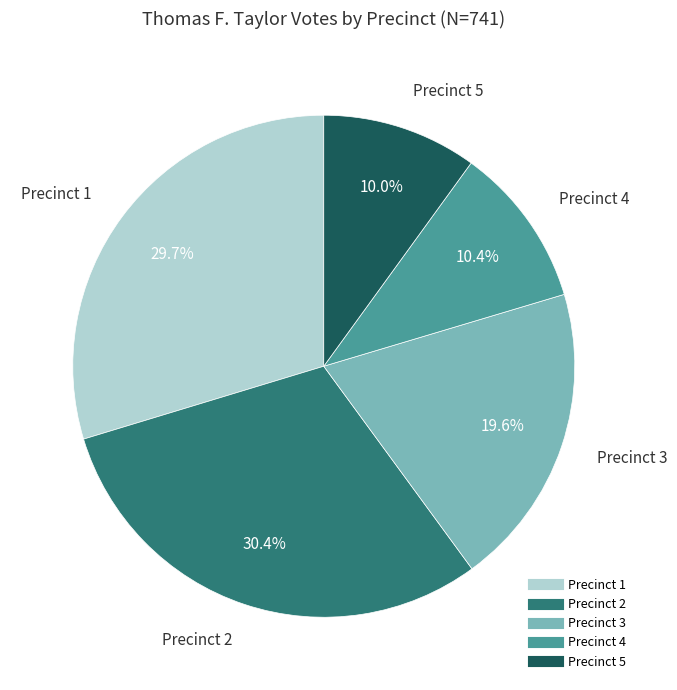

Do Precinct 5 and Precinct 4 together represent more than half of the pie?

No